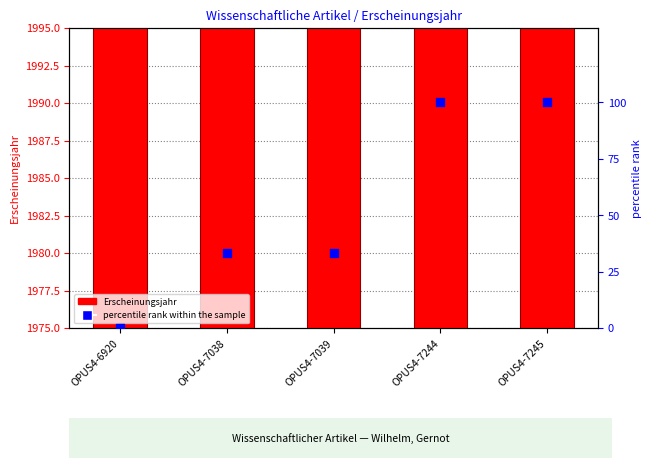

What is the total value across all series at OPUS4-7039?

2017.3